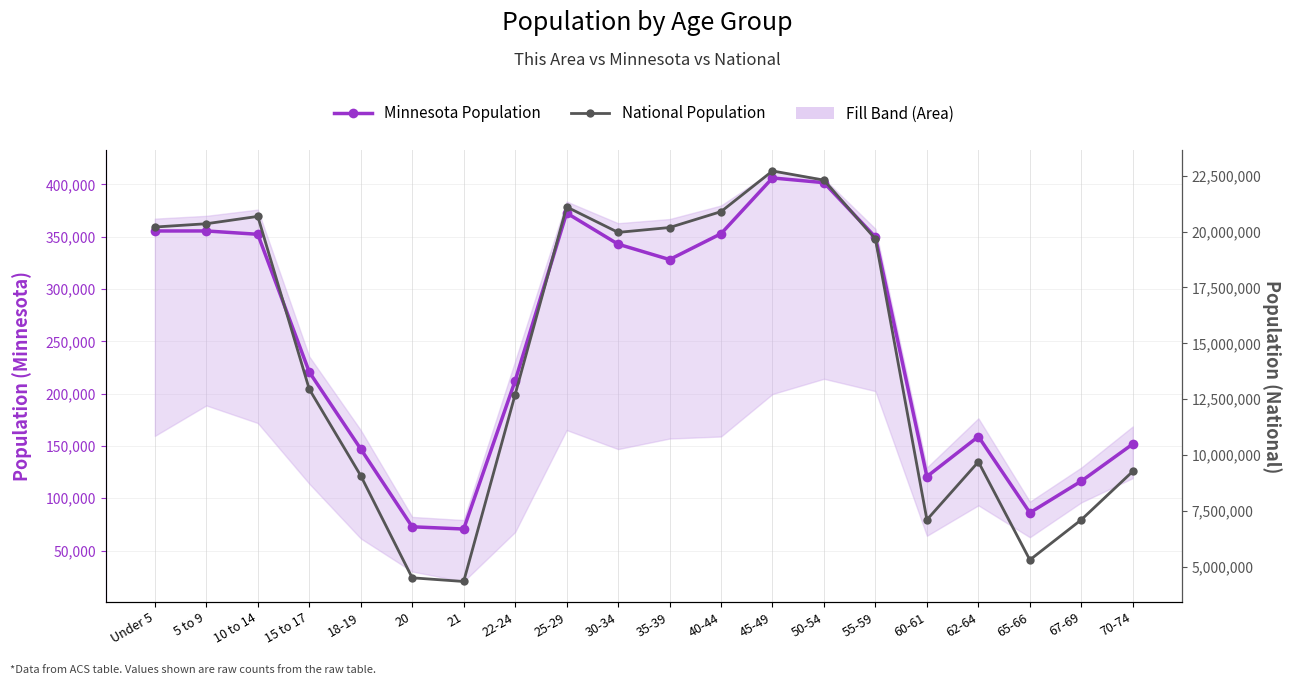

What is the greatest value displayed?

22708591